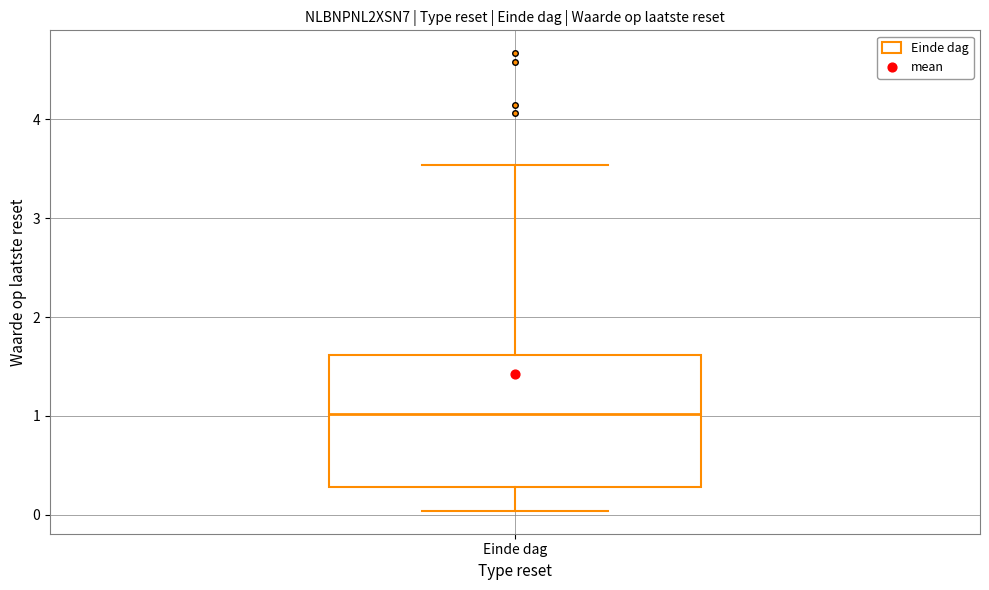

Read this box plot against the y-axis: the position of the median line, the range covered by the box, and the ends of both whiskers. The values are not printed on the chart, so give them approximately, as read against the axis.

median 1.0, box 0.3 to 1.6, whiskers 0.0 to 3.5